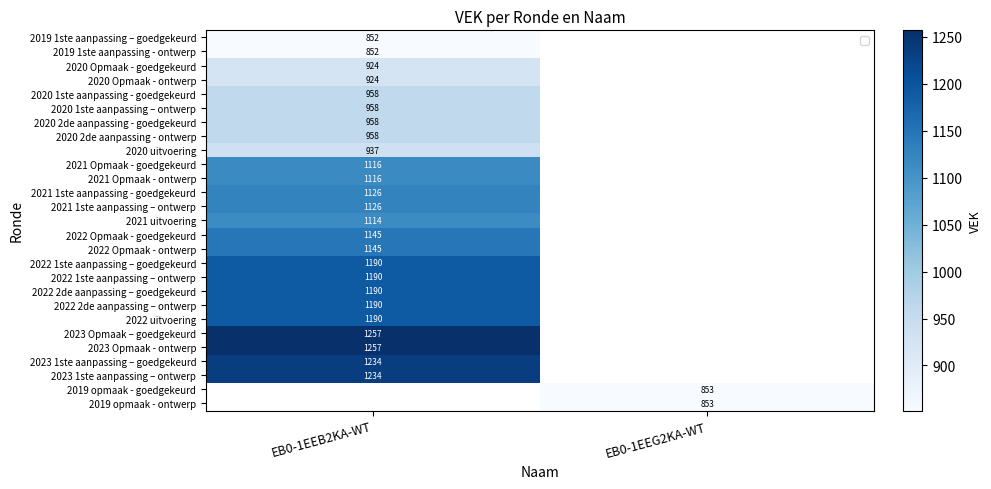

What is the spread (max minus min) of values at EB0-1EEB2KA-WT?

405.0